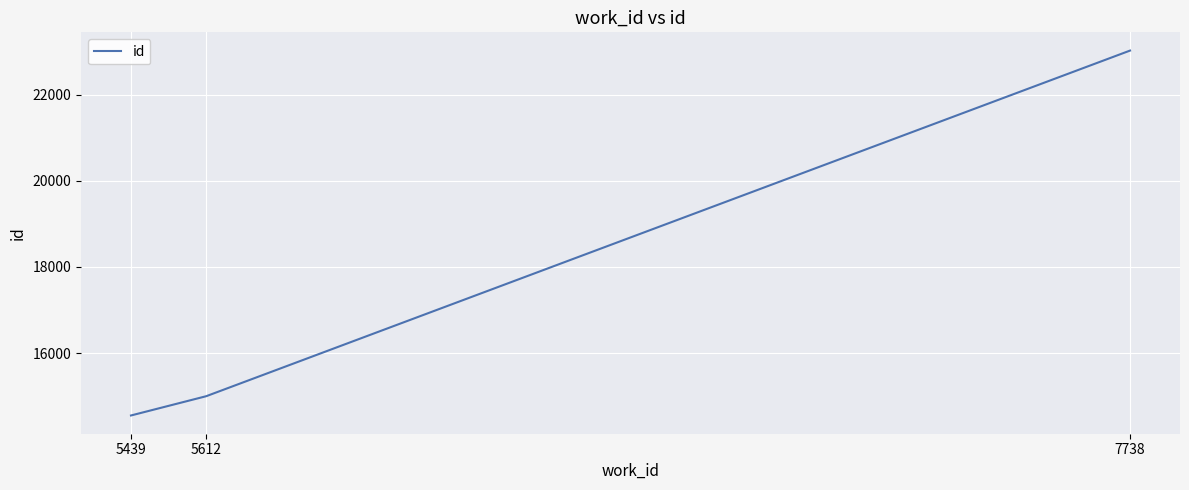

At which label is the value closest to 18786?

5612